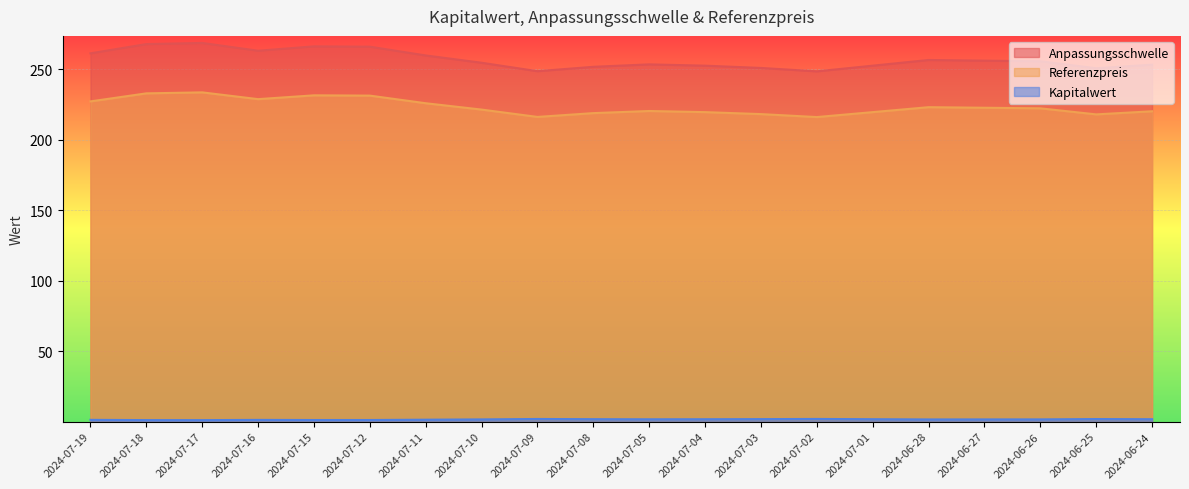

True or false: Anpassungsschwelle and Referenzpreis cross at least once.

False